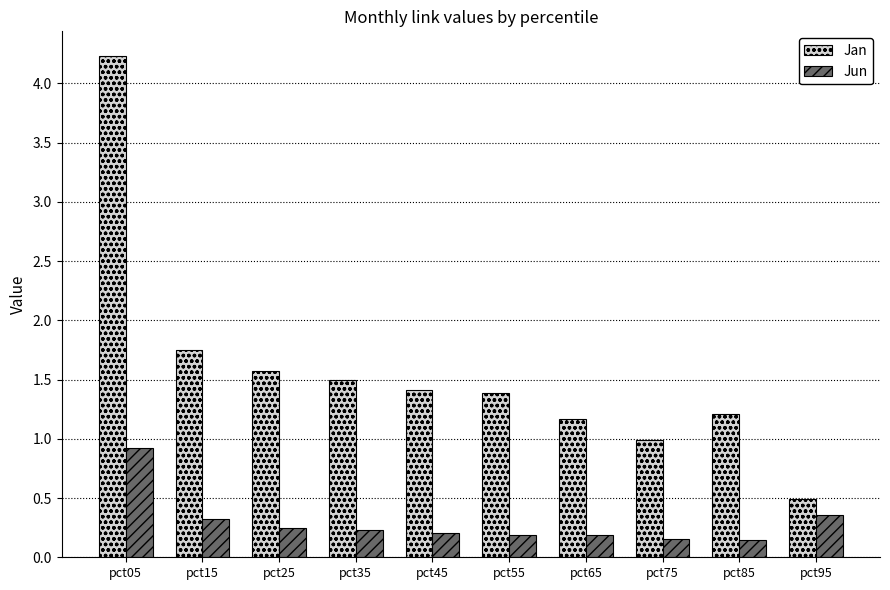

Is it true that Jun equals 0.6 at pct95?

False